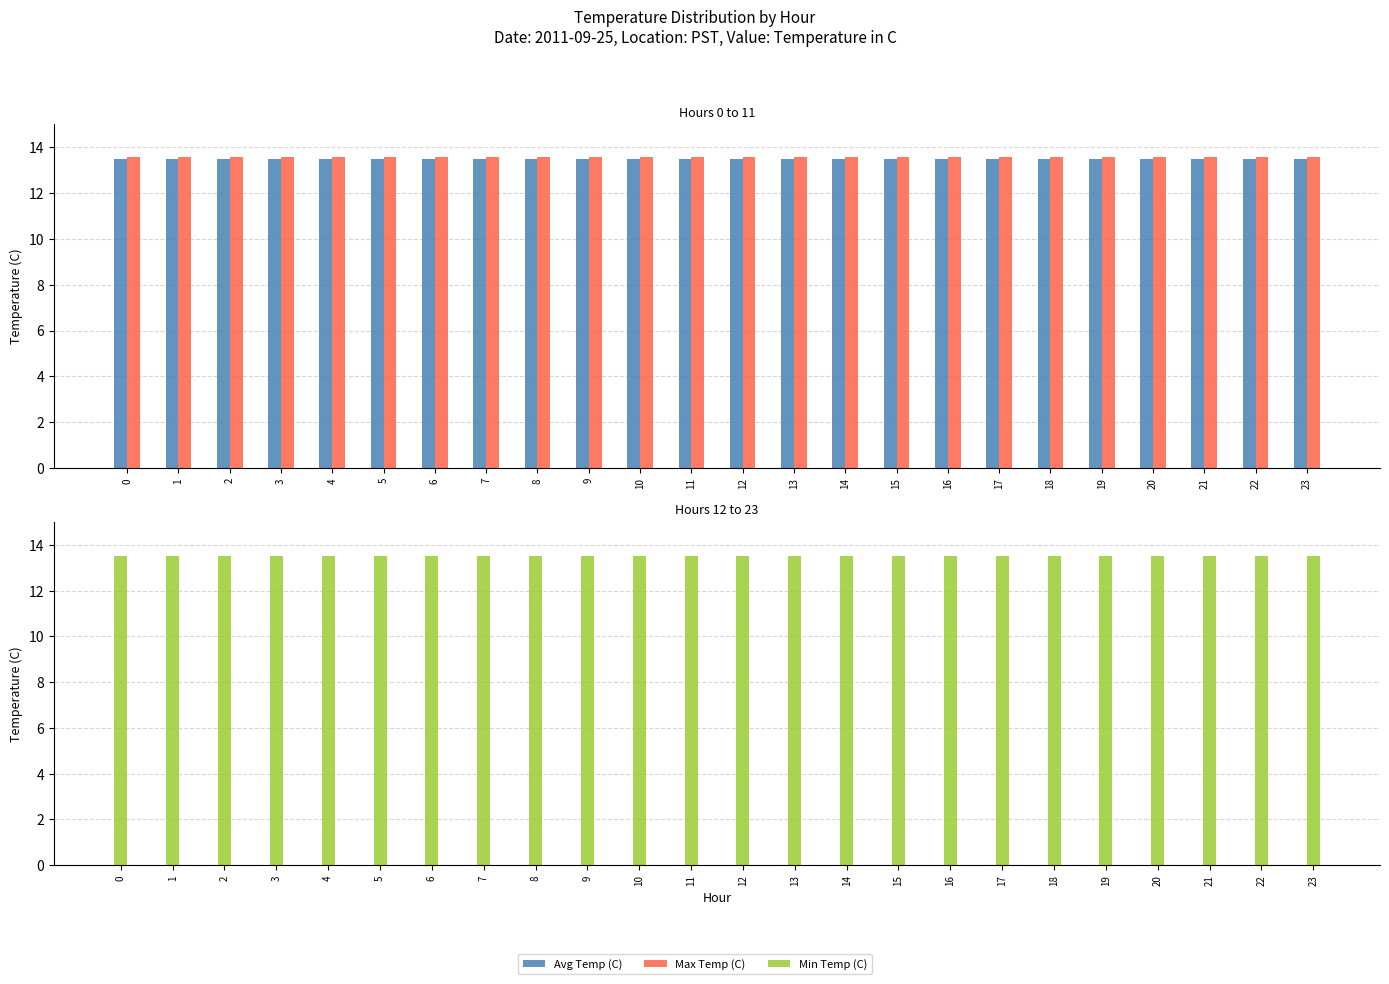

Reading right to left, transcribe all the data shown in this chart.

Avg Temp (C): 23=13.5	22=13.5	21=13.5	20=13.5	19=13.5	18=13.5	17=13.5	16=13.5	15=13.5	14=13.5	13=13.5	12=13.5	11=13.5	10=13.5	9=13.5	8=13.5	7=13.5	6=13.5	5=13.5	4=13.5	3=13.5	2=13.5	1=13.5	0=13.5
Max Temp (C): 23=13.6	22=13.6	21=13.6	20=13.6	19=13.6	18=13.6	17=13.6	16=13.6	15=13.6	14=13.6	13=13.6	12=13.6	11=13.6	10=13.6	9=13.6	8=13.6	7=13.6	6=13.6	5=13.6	4=13.6	3=13.6	2=13.6	1=13.6	0=13.6
Min Temp (C): 23=13.5	22=13.5	21=13.5	20=13.5	19=13.5	18=13.5	17=13.5	16=13.5	15=13.5	14=13.5	13=13.5	12=13.5	11=13.5	10=13.5	9=13.5	8=13.5	7=13.5	6=13.5	5=13.5	4=13.5	3=13.5	2=13.5	1=13.5	0=13.5